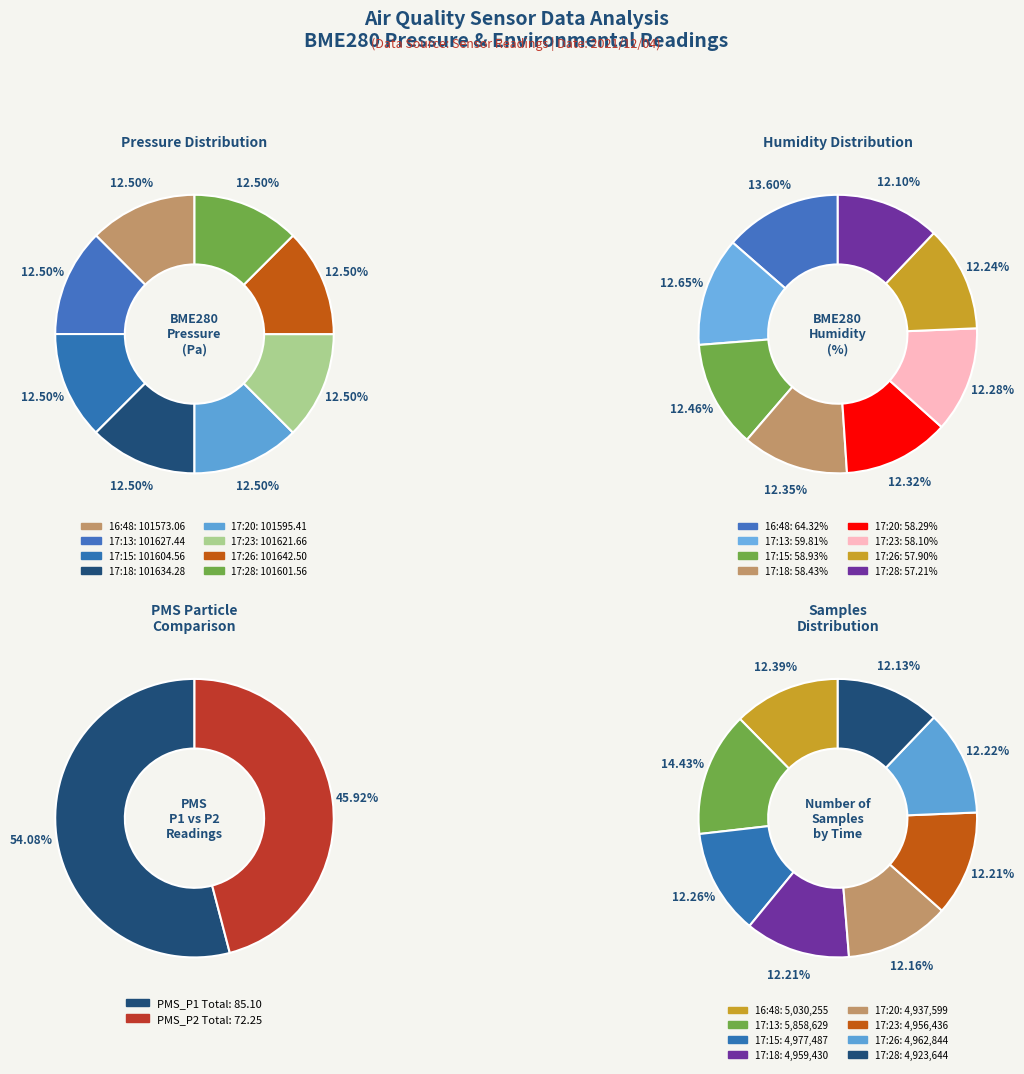

What percentage is the 23 slice, to the nearest percent?

13%